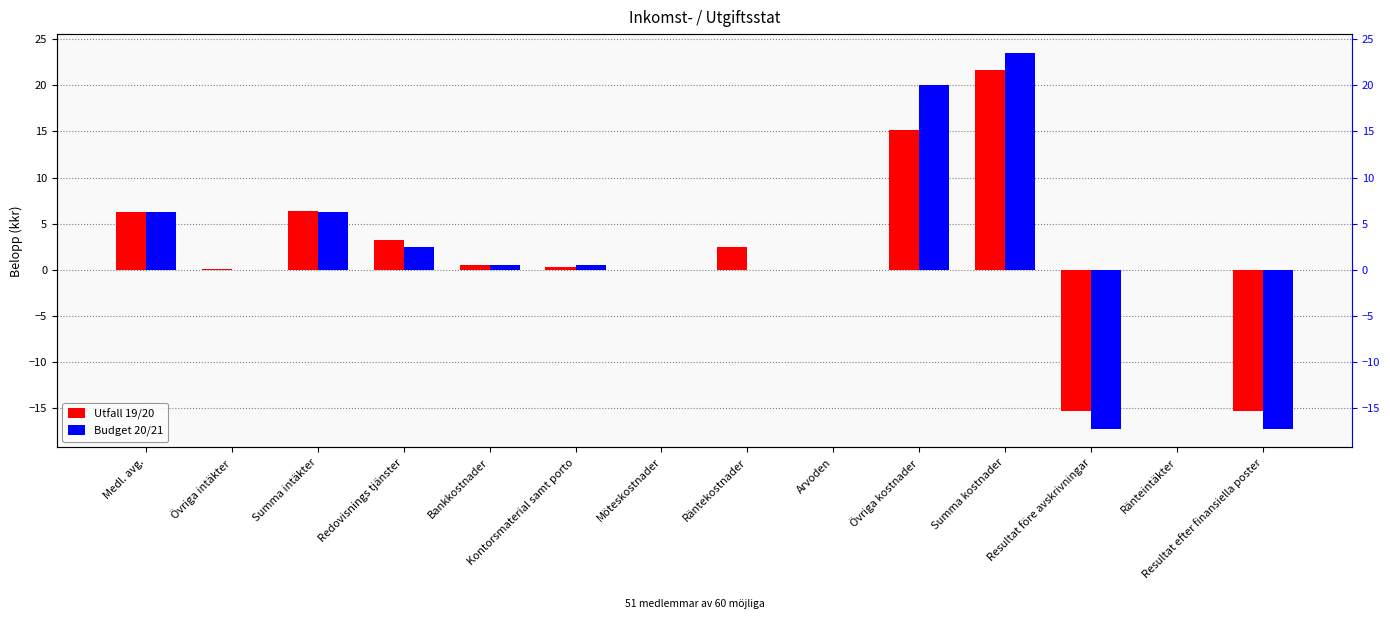

What is the greatest value displayed?

23.5